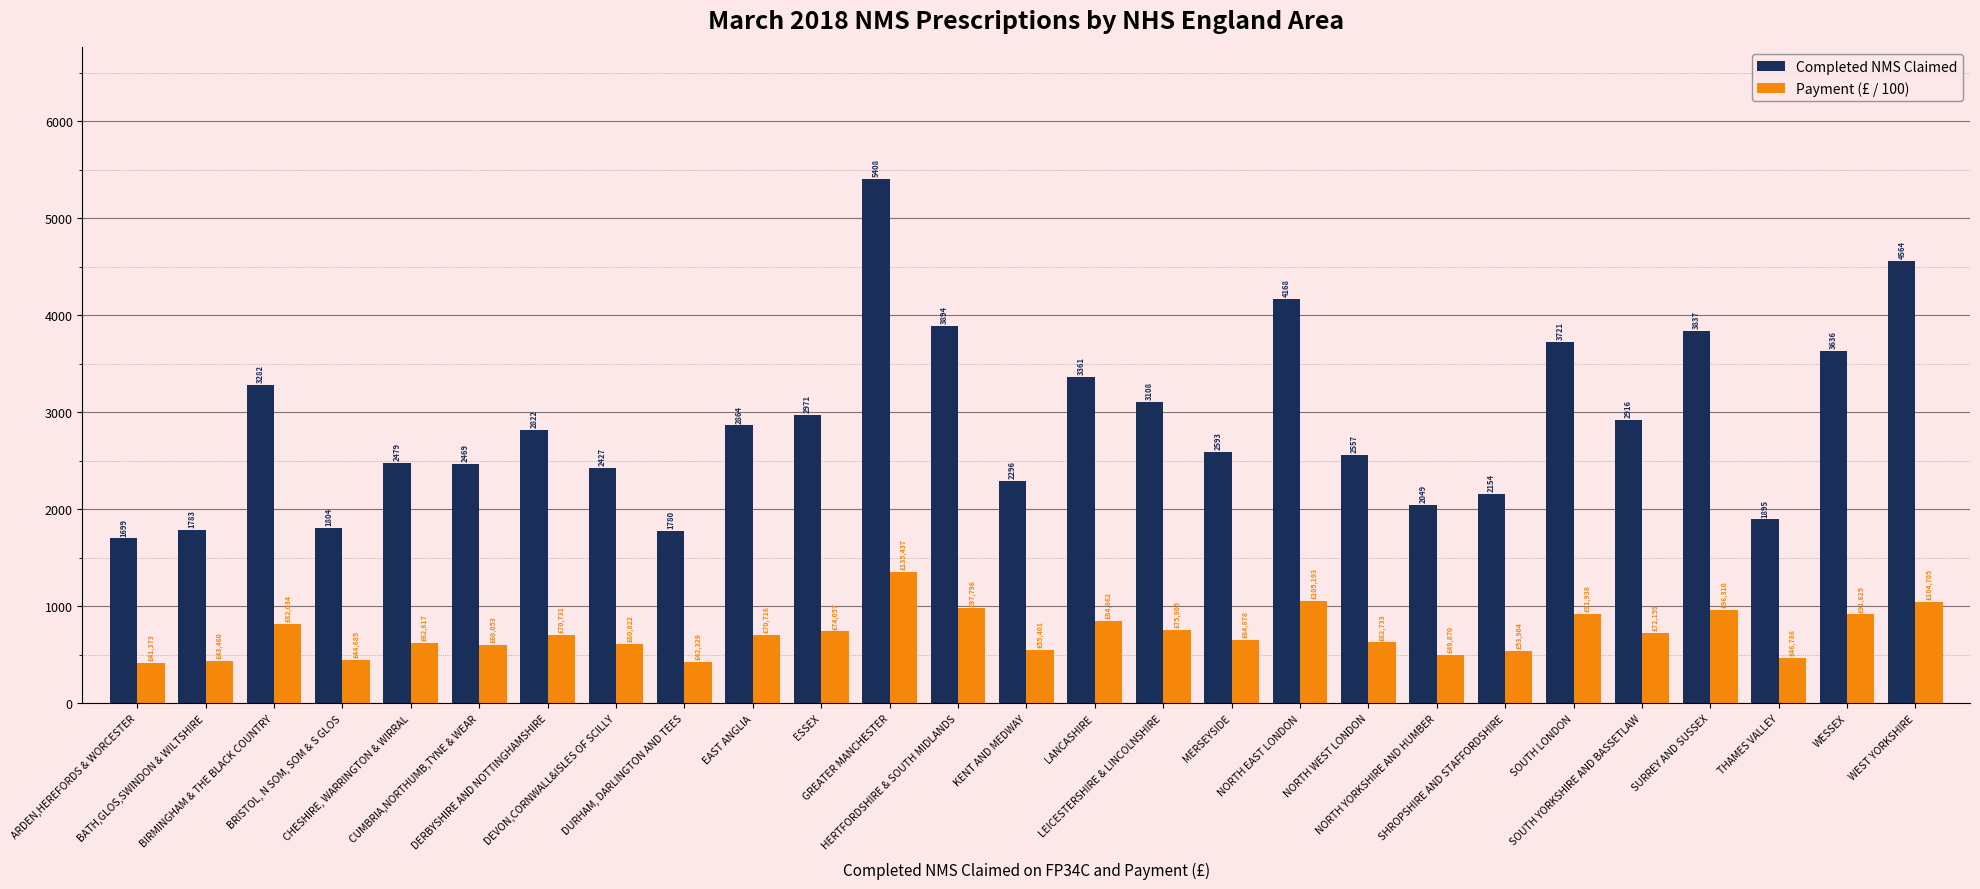

How many bars are there in each group?

2